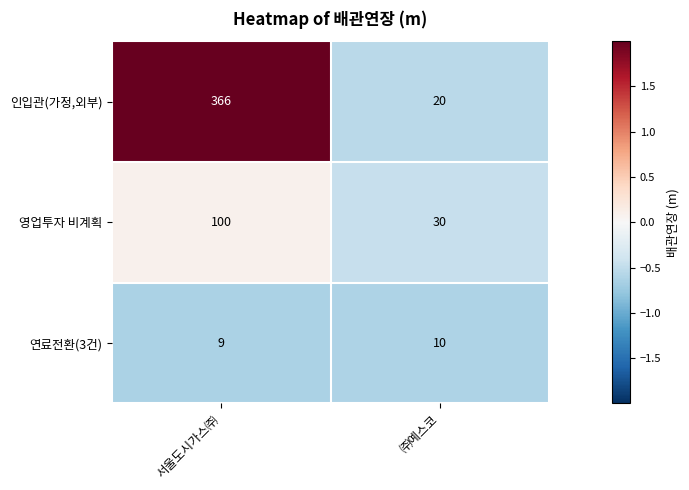

Which series has the largest total across all categories?

인입관(가정,외부)